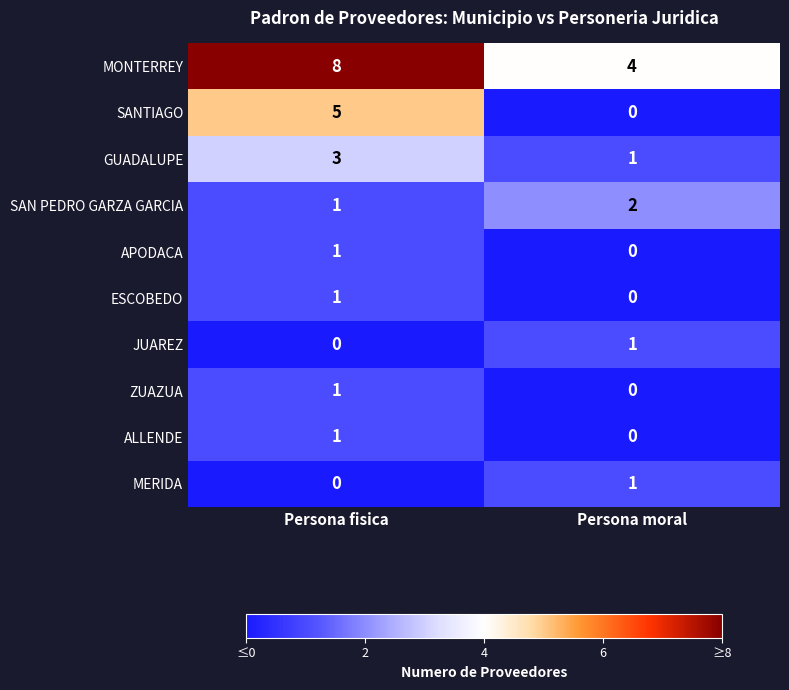

The SANTIAGO series shows 5 at Persona fisica. True or false?

True